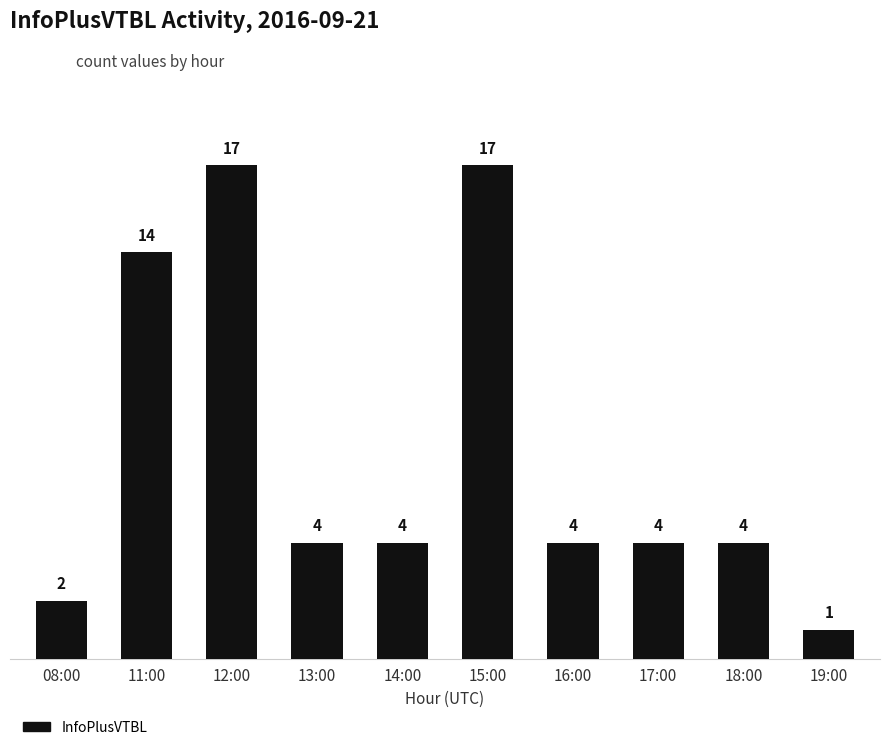

Are the bars grouped side by side (vs. stacked)?

No